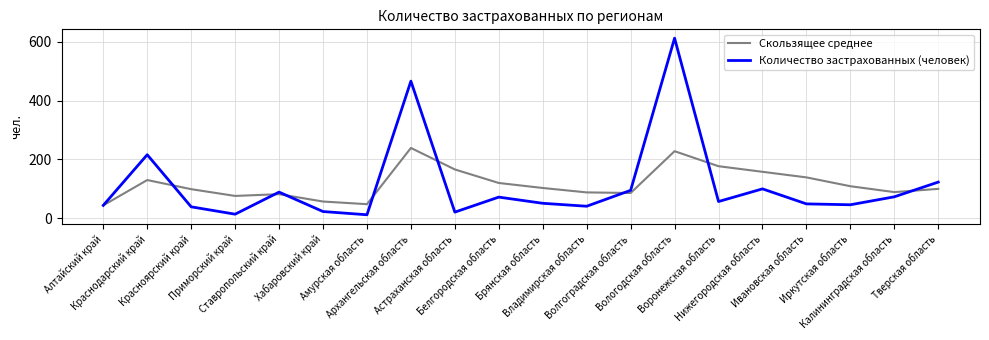

What is the smallest value displayed?

12